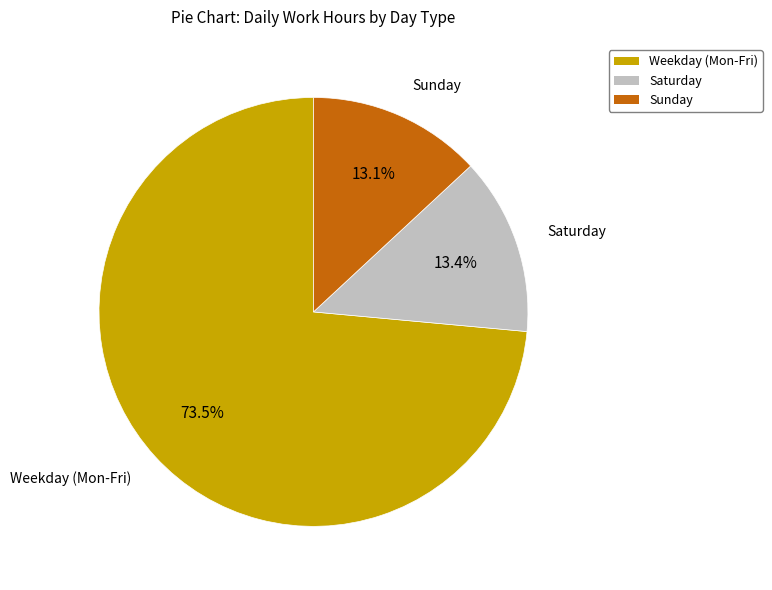

What is the ratio of the value at Weekday (Mon-Fri) to the value at Sunday?

5.6